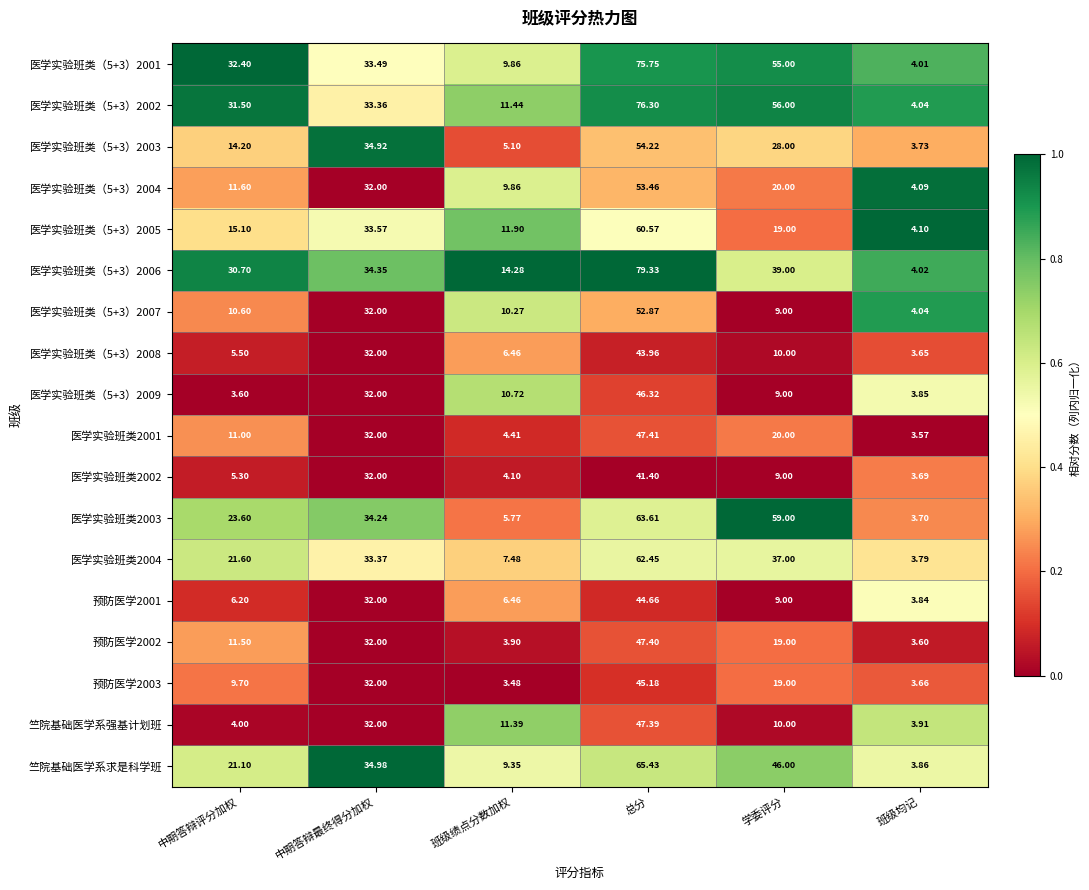

Where does the 预防医学2003 series first go above 19?

中期答辩最终得分加权